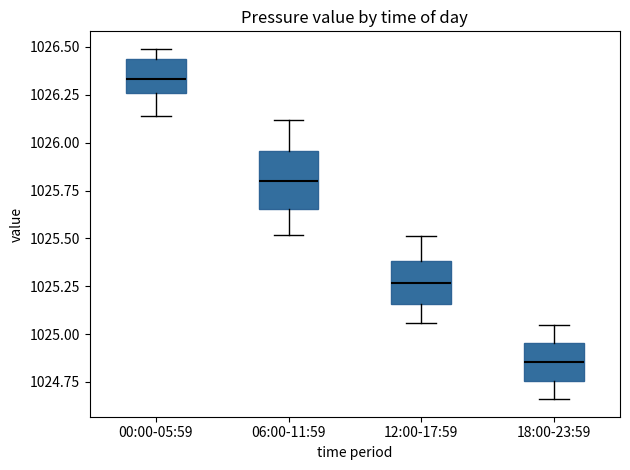

Which box's median line is the lowest?

18:00-23:59